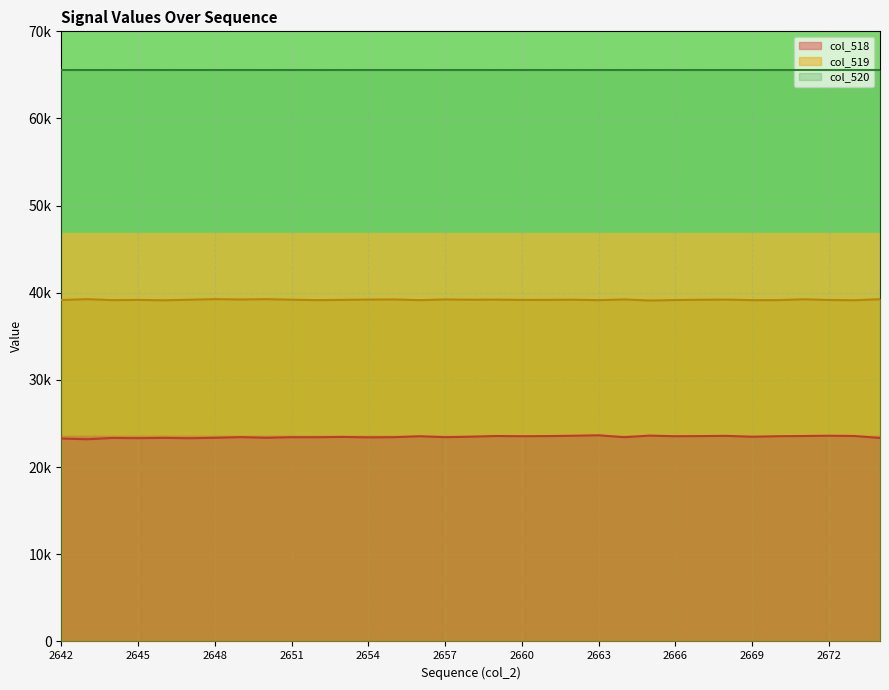

What is the value of the col_518 point at the 20th from the left?

23561